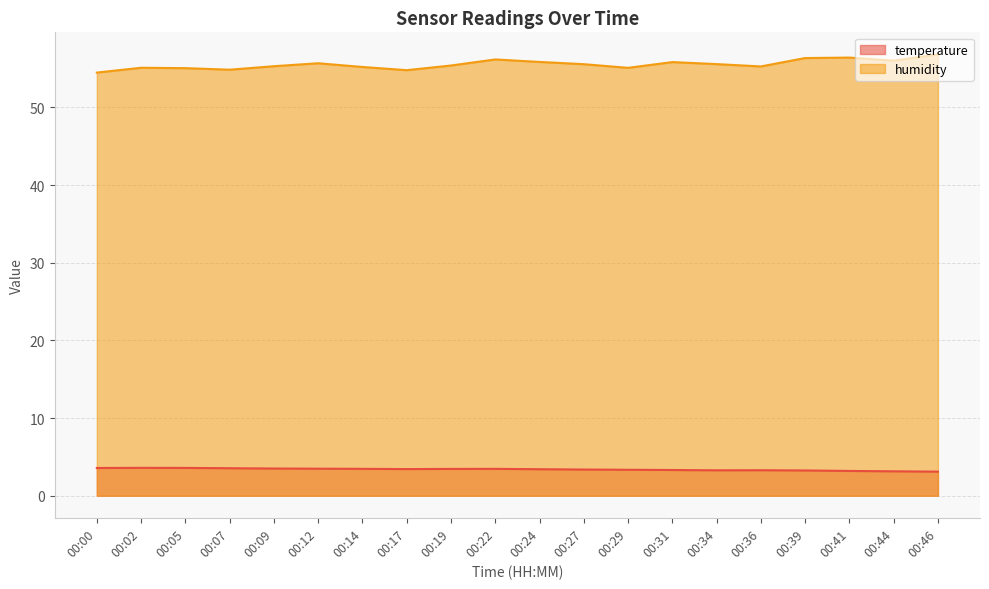

The humidity series shows 15.9 at 00:31. True or false?

False